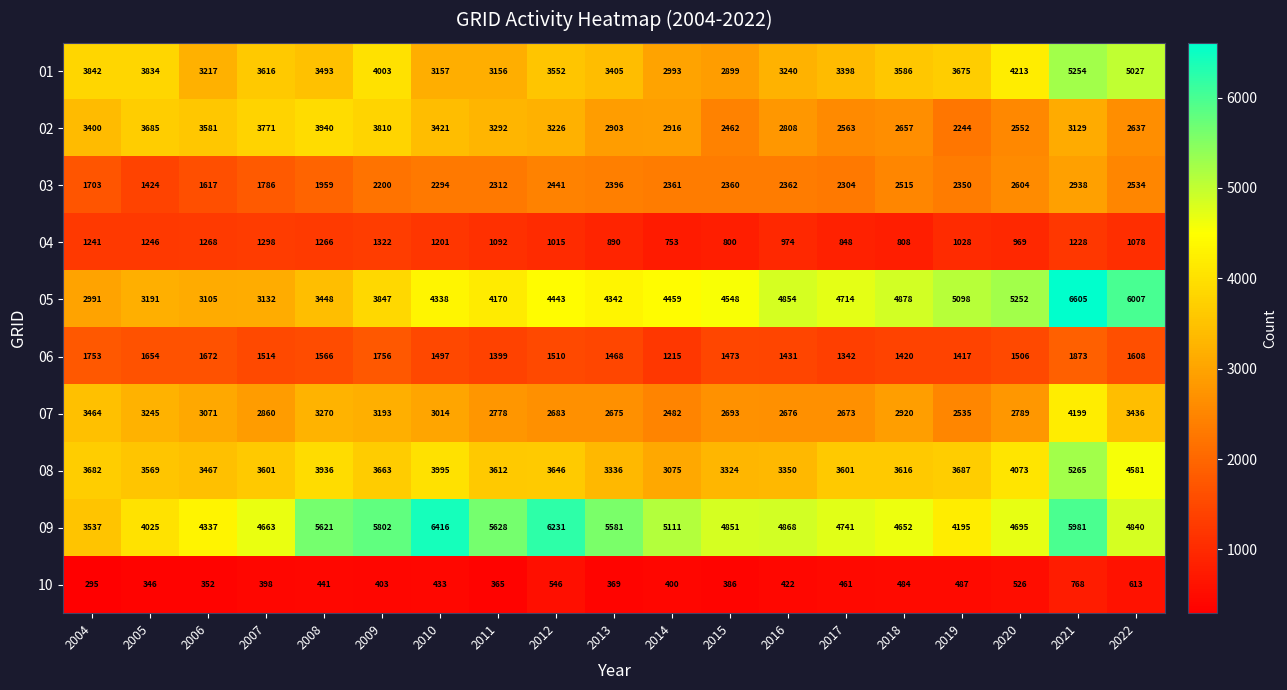

What is the minimum value shown in the chart?

295